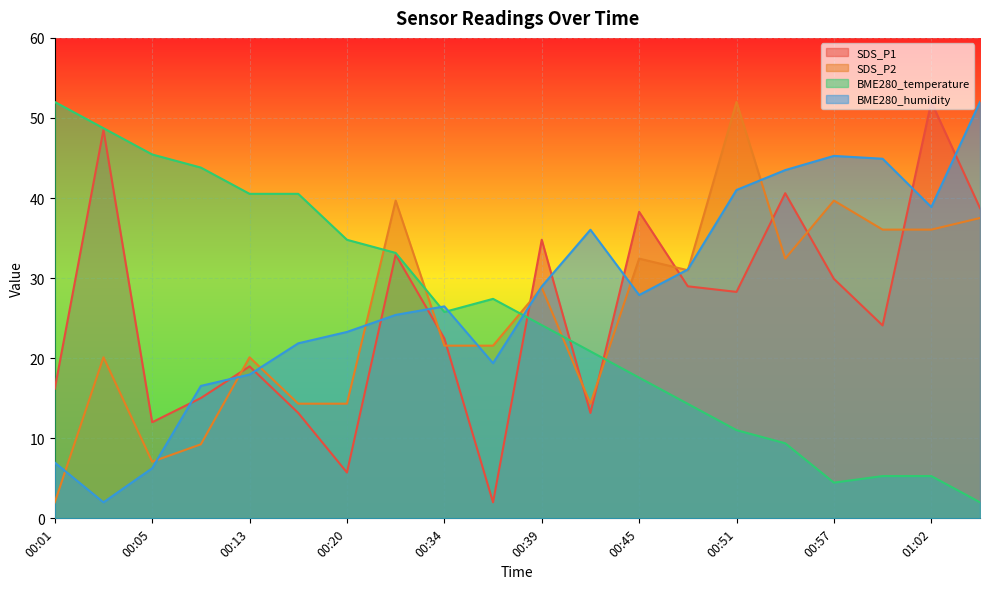

Where is the first local maximum for BME280_humidity?

00:34